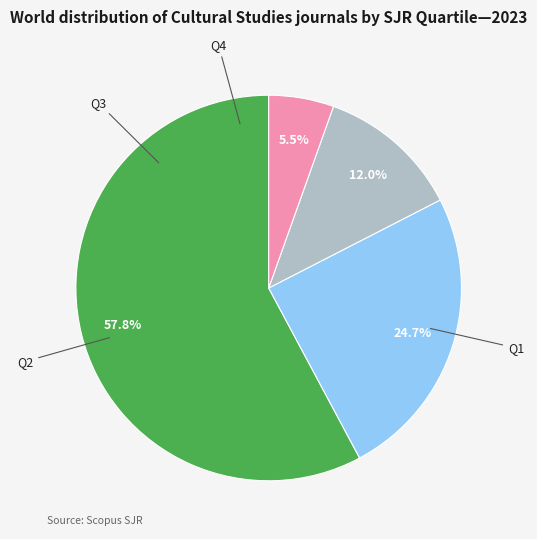

Is there any slice that represents more than half of the pie?

Yes